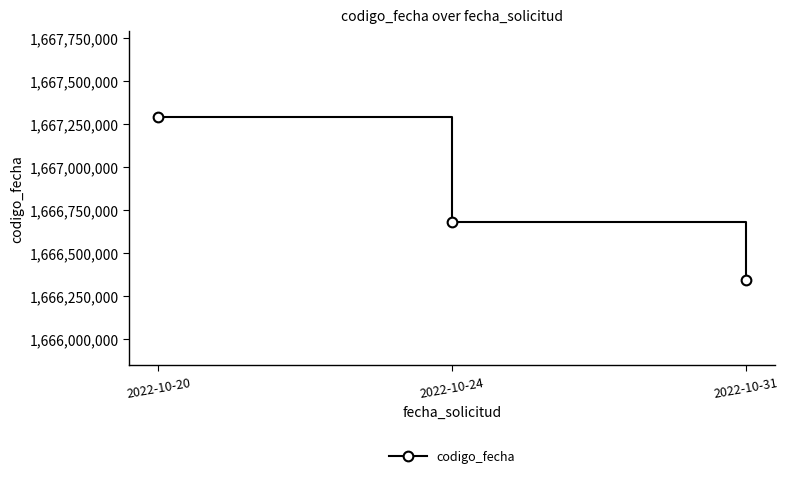

What is the value of the 3rd point from the left?

1666344110